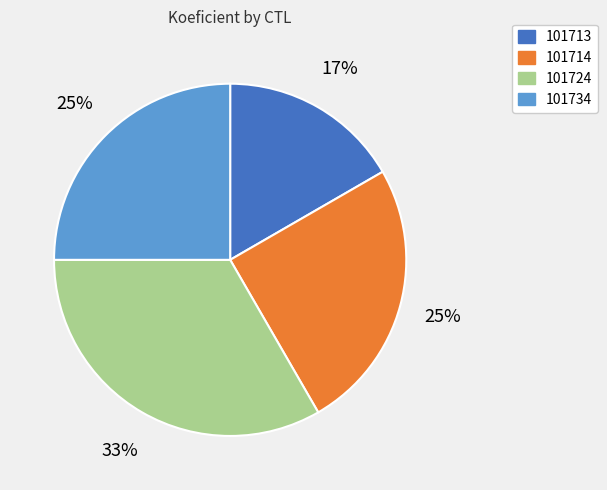

Is 101713 the majority of the pie?

No